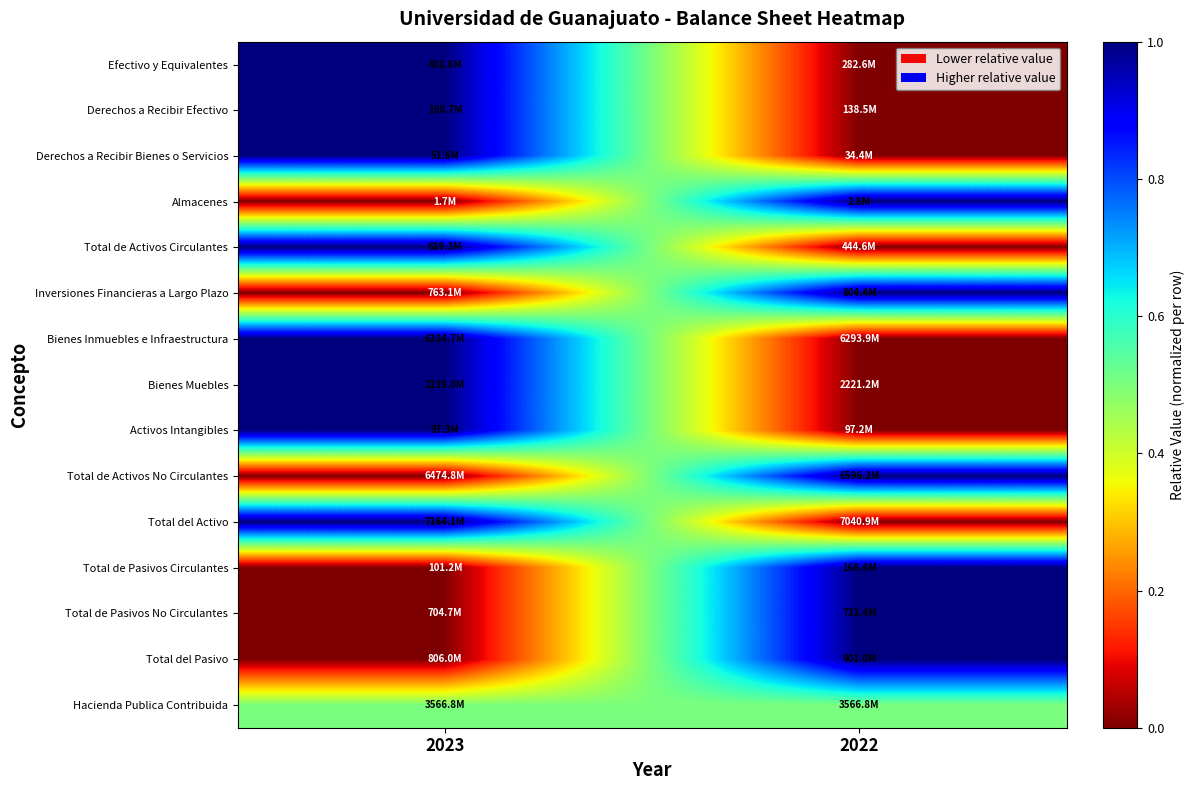

What is the spread (max minus min) of values at 2023?

1.0